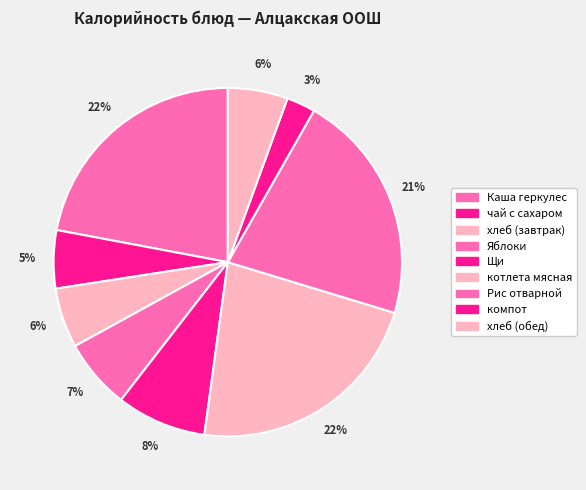

How much of the chart is everything except Рис отварной?

78.5%